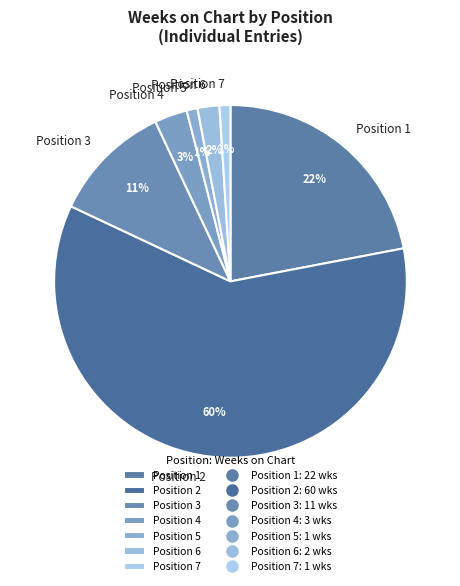

How many slices are in this pie chart?

7